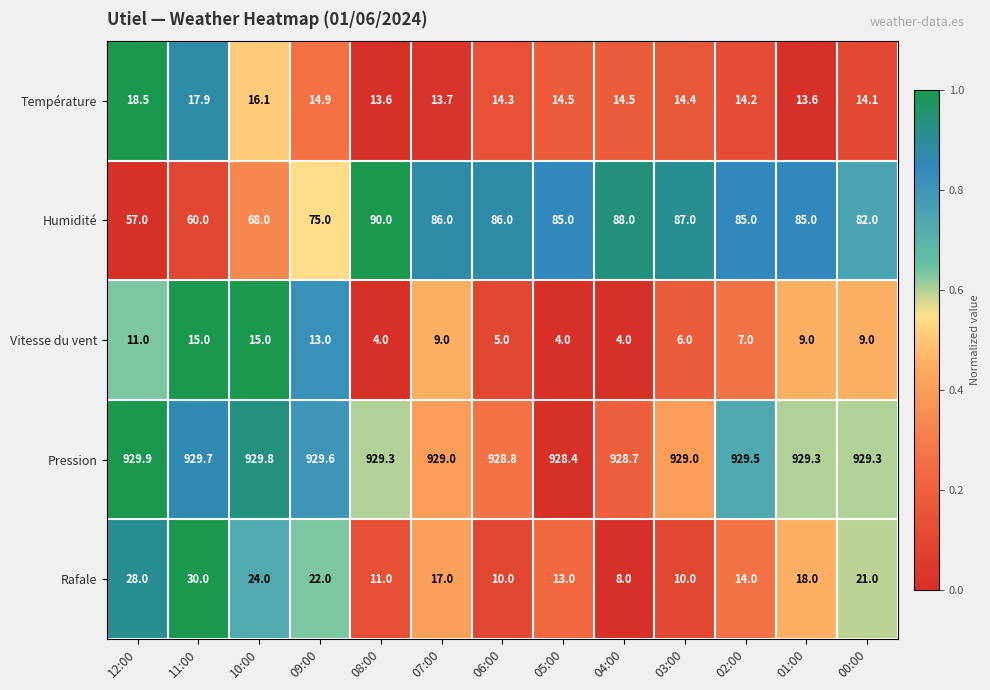

The value of Rafale at 02:00 is 23.5. True or false?

False